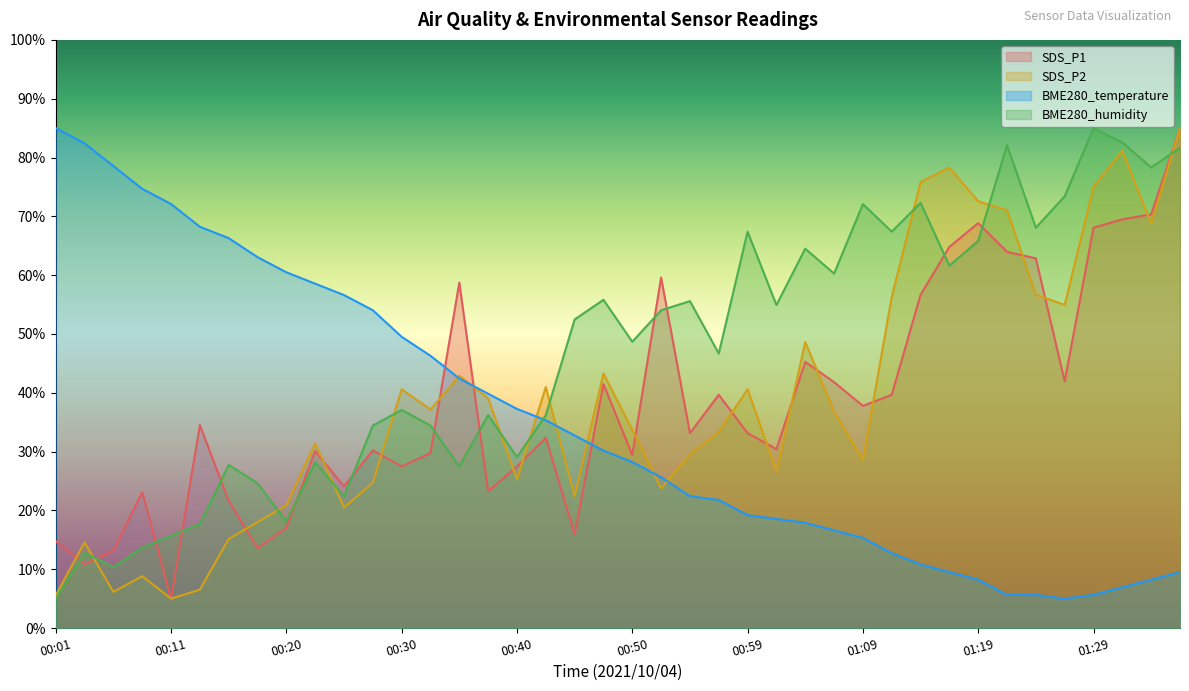

Reading left to right, transcribe all the data shown in this chart.

SDS_P1: 00:01=14.8	00:03=10.9	00:06=13.1	00:08=23.1	00:11=5.0	00:13=34.5	00:15=21.6	00:18=13.6	00:20=17.1	00:23=30.1	00:25=24.1	00:28=30.2	00:30=27.5	00:32=29.8	00:35=58.7	00:37=23.2	00:40=27.5	00:42=32.4	00:45=15.9	00:47=41.5	00:50=29.4	00:52=59.6	00:54=33.1	00:57=39.7	00:59=33.1	01:02=30.4	01:04=45.3	01:07=41.8	01:09=37.8	01:12=39.7	01:14=56.7	01:16=64.8	01:19=68.8	01:21=64.0	01:24=62.9	01:26=41.9	01:29=68.1	01:31=69.5	01:33=70.3	01:36=85.0
SDS_P2: 00:01=5.6	00:03=14.6	00:06=6.1	00:08=8.8	00:11=5.0	00:13=6.5	00:15=15.1	00:18=18.0	00:20=20.9	00:23=31.4	00:25=20.5	00:28=24.7	00:30=40.6	00:32=37.2	00:35=42.9	00:37=39.1	00:40=25.3	00:42=41.0	00:45=22.4	00:47=43.3	00:50=33.7	00:52=23.8	00:54=29.5	00:57=33.3	00:59=40.6	01:02=26.6	01:04=48.6	01:07=36.8	01:09=28.5	01:12=56.3	01:14=75.8	01:16=78.3	01:19=72.6	01:21=71.0	01:24=56.7	01:26=55.0	01:29=75.0	01:31=81.2	01:33=68.7	01:36=85.0
BME280_temperature: 00:01=85.0	00:03=82.4	00:06=78.5	00:08=74.7	00:11=72.1	00:13=68.2	00:15=66.3	00:18=63.1	00:20=60.5	00:23=58.5	00:25=56.6	00:28=54.0	00:30=49.5	00:32=46.3	00:35=42.4	00:37=39.8	00:40=37.3	00:42=35.3	00:45=32.7	00:47=30.2	00:50=28.2	00:52=25.6	00:54=22.4	00:57=21.8	00:59=19.2	01:02=18.5	01:04=17.9	01:07=16.6	01:09=15.3	01:12=12.7	01:14=10.8	01:16=9.5	01:19=8.2	01:21=5.6	01:24=5.6	01:26=5.0	01:29=5.6	01:31=6.9	01:33=8.2	01:36=9.5
BME280_humidity: 00:01=5.0	00:03=12.8	00:06=10.3	00:08=13.7	00:11=15.7	00:13=17.7	00:15=27.7	00:18=24.6	00:20=18.1	00:23=28.2	00:25=22.4	00:28=34.4	00:30=37.1	00:32=34.4	00:35=27.5	00:37=36.2	00:40=29.1	00:42=36.2	00:45=52.5	00:47=55.8	00:50=48.7	00:52=54.0	00:54=55.6	00:57=46.7	00:59=67.4	01:02=54.9	01:04=64.5	01:07=60.3	01:09=72.1	01:12=67.4	01:14=72.3	01:16=61.6	01:19=65.8	01:21=82.1	01:24=68.1	01:26=73.4	01:29=85.0	01:31=82.5	01:33=78.3	01:36=81.7